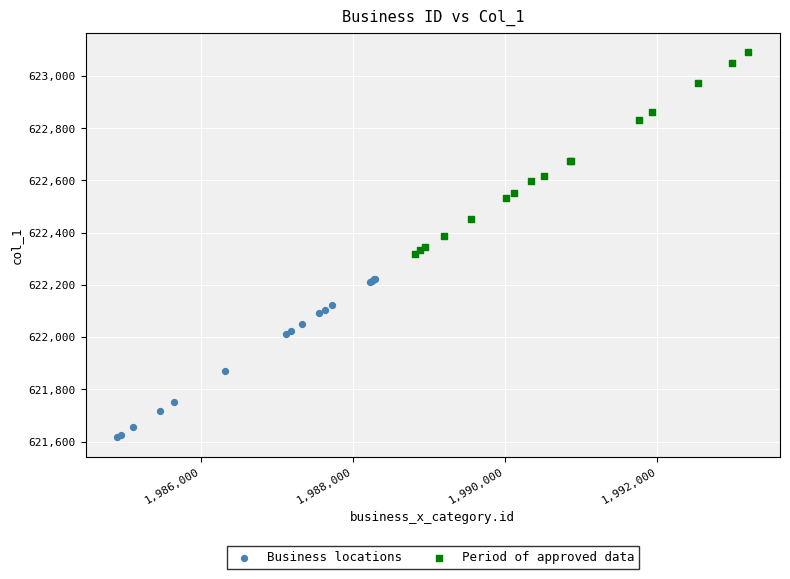

What are all the series names shown in the legend?

Business locations, Period of approved data